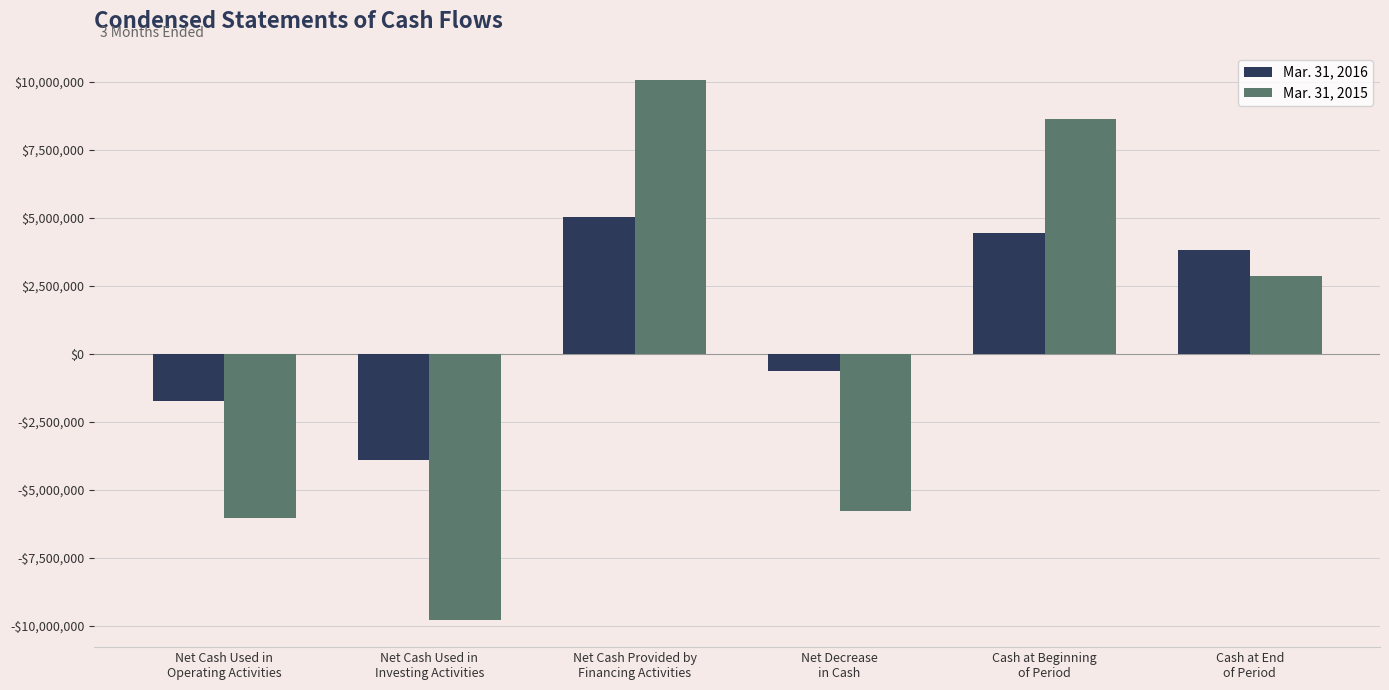

What is the value of the Mar. 31, 2016 bar at the 3rd from the left?

5022500